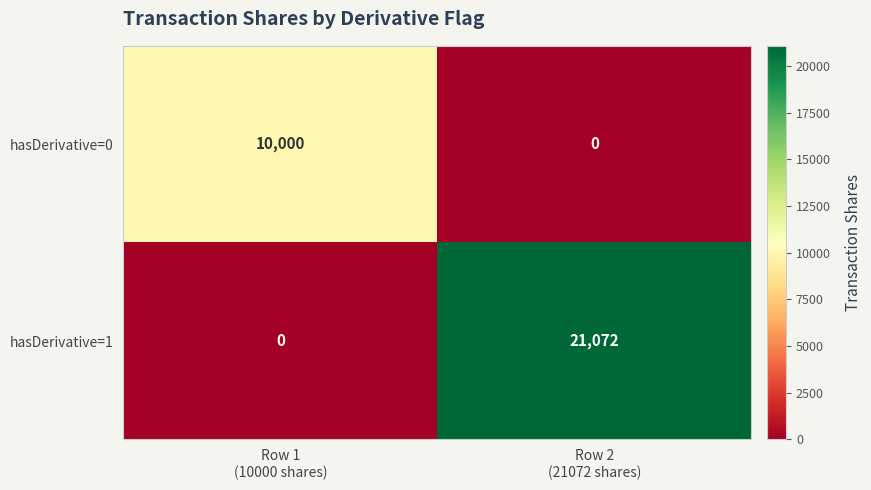

At which category is the sum across all series the highest?

Row 2
(21072 shares)